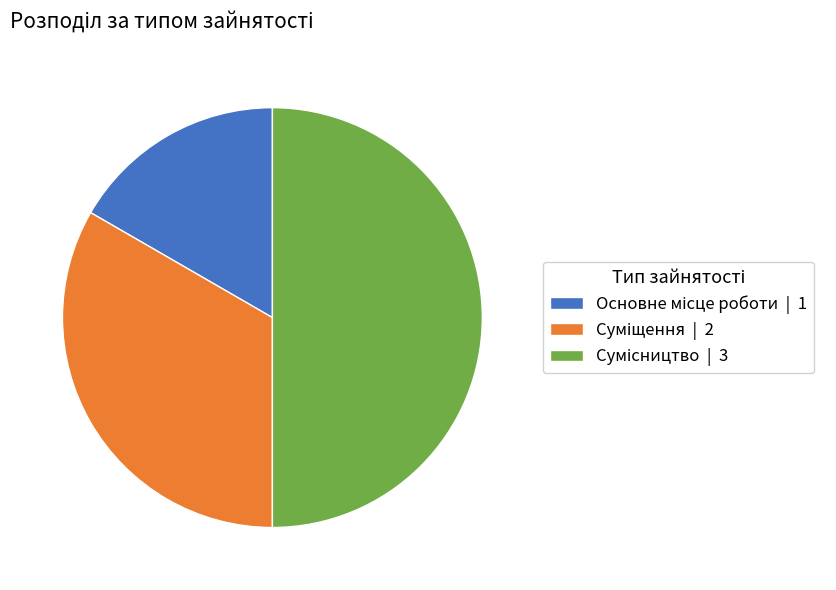

Which category has the smallest portion of the pie?

Основне місце роботи